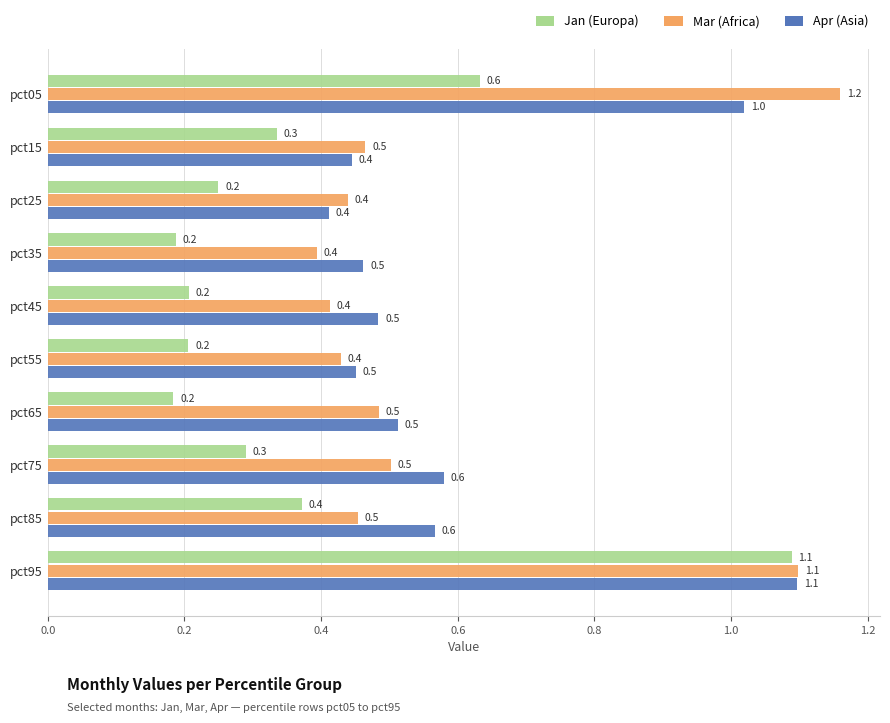

What is the minimum value shown in the chart?

0.2